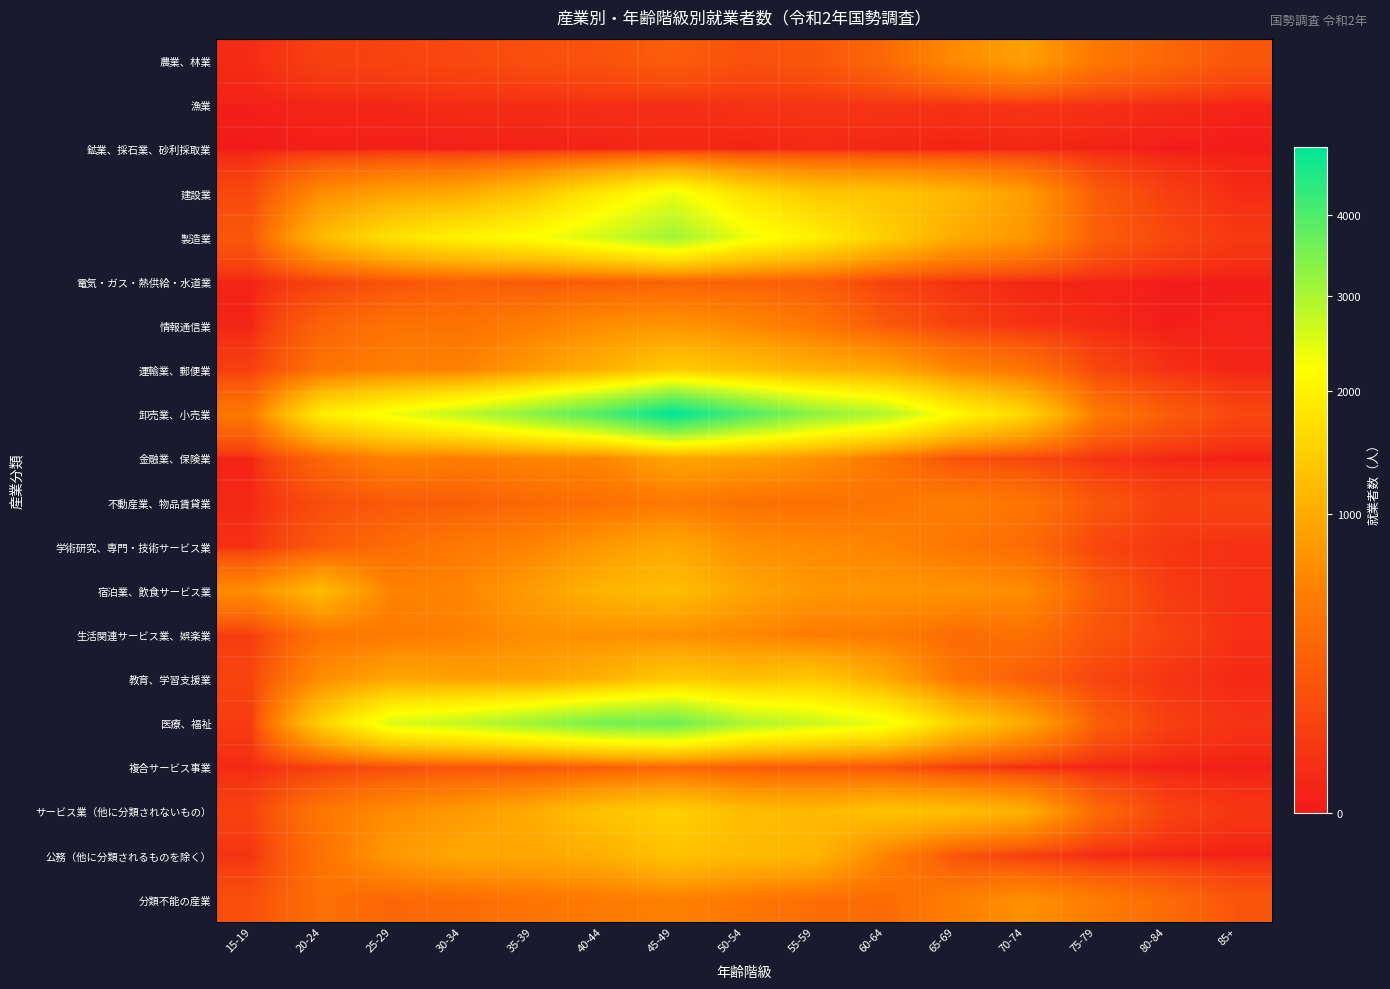

Reading right to left, extract all data points from this chart.

農業、林業: 85+=198	80-84=325	75-79=480	70-74=869	65-69=658	60-64=335	55-59=197	50-54=162	45-49=250	40-44=174	35-39=157	30-34=122	25-29=98	20-24=83	15-19=18
漁業: 85+=4	80-84=17	75-79=28	70-74=41	65-69=31	60-64=39	55-59=38	50-54=34	45-49=23	40-44=25	35-39=19	30-34=20	25-29=9	20-24=7	15-19=2
鉱業、採石業、砂利採取業: 85+=1	80-84=0	75-79=5	70-74=8	65-69=5	60-64=8	55-59=16	50-54=5	45-49=13	40-44=5	35-39=4	30-34=1	25-29=1	20-24=2	15-19=0
建設業: 85+=18	80-84=77	75-79=238	70-74=844	65-69=1158	60-64=1315	55-59=1377	50-54=1718	45-49=2376	40-44=1864	35-39=1336	30-34=998	25-29=907	20-24=687	15-19=119
製造業: 85+=52	80-84=119	75-79=266	70-74=782	65-69=1009	60-64=1454	55-59=1975	50-54=2384	45-49=3095	40-44=2620	35-39=2214	30-34=1998	25-29=1718	20-24=1178	15-19=213
電気・ガス・熱供給・水道業: 85+=1	80-84=1	75-79=6	70-74=11	65-69=34	60-64=90	55-59=245	50-54=273	45-49=280	40-44=248	35-39=227	30-34=257	25-29=174	20-24=87	15-19=6
情報通信業: 85+=5	80-84=1	75-79=15	70-74=32	65-69=87	60-64=225	55-59=461	50-54=639	45-49=759	40-44=699	35-39=545	30-34=424	25-29=423	20-24=292	15-19=8
運輸業、郵便業: 85+=6	80-84=28	75-79=112	70-74=446	65-69=623	60-64=985	55-59=1082	50-54=1266	45-49=1428	40-44=1092	35-39=828	30-34=569	25-29=557	20-24=427	15-19=76
卸売業、小売業: 85+=109	80-84=243	75-79=502	70-74=1555	65-69=2112	60-64=2912	55-59=3309	50-54=4032	45-49=4969	40-44=4007	35-39=3335	30-34=2776	25-29=2345	20-24=1896	15-19=482
金融業、保険業: 85+=2	80-84=9	75-79=35	70-74=115	65-69=171	60-64=455	55-59=730	50-54=872	45-49=924	40-44=618	35-39=599	30-34=519	25-29=576	20-24=320	15-19=5
不動産業、物品賃貸業: 85+=97	80-84=87	75-79=205	70-74=450	65-69=537	60-64=446	55-59=400	50-54=411	45-49=493	40-44=393	35-39=331	30-34=251	25-29=223	20-24=143	15-19=13
学術研究、専門・技術サービス業: 85+=28	80-84=47	75-79=111	70-74=360	65-69=466	60-64=598	55-59=651	50-54=705	45-49=973	40-44=802	35-39=594	30-34=495	25-29=368	20-24=222	15-19=28
宿泊業、飲食サービス業: 85+=25	80-84=65	75-79=235	70-74=671	65-69=752	60-64=766	55-59=778	50-54=940	45-49=1222	40-44=1112	35-39=849	30-34=602	25-29=580	20-24=1190	15-19=673
生活関連サービス業、娯楽業: 85+=26	80-84=93	75-79=191	70-74=409	65-69=361	60-64=508	55-59=521	50-54=626	45-49=714	40-44=710	35-39=699	30-34=565	25-29=501	20-24=437	15-19=69
教育、学習支援業: 85+=14	80-84=38	75-79=109	70-74=259	65-69=450	60-64=988	55-59=1375	50-54=1267	45-49=1393	40-44=1086	35-39=913	30-34=902	25-29=941	20-24=689	15-19=101
医療、福祉: 85+=35	80-84=79	75-79=263	70-74=975	65-69=1494	60-64=2373	55-59=2685	50-54=2984	45-49=3658	40-44=3552	35-39=3147	30-34=2775	25-29=2538	20-24=1476	15-19=63
複合サービス事業: 85+=2	80-84=2	75-79=4	70-74=15	65-69=69	60-64=190	55-59=227	50-54=236	45-49=321	40-44=247	35-39=196	30-34=190	25-29=144	20-24=78	15-19=15
サービス業（他に分類されないもの）: 85+=41	80-84=98	75-79=354	70-74=1052	65-69=1243	60-64=1286	55-59=1165	50-54=1216	45-49=1480	40-44=1305	35-39=1013	30-34=817	25-29=681	20-24=460	15-19=89
公務（他に分類されるものを除く）: 85+=2	80-84=5	75-79=9	70-74=69	65-69=189	60-64=592	55-59=1131	50-54=1178	45-49=1297	40-44=1050	35-39=943	30-34=964	25-29=798	20-24=420	15-19=37
分類不能の産業: 85+=194	80-84=355	75-79=521	70-74=714	65-69=540	60-64=352	55-59=384	50-54=475	45-49=559	40-44=500	35-39=448	30-34=358	25-29=322	20-24=401	15-19=157